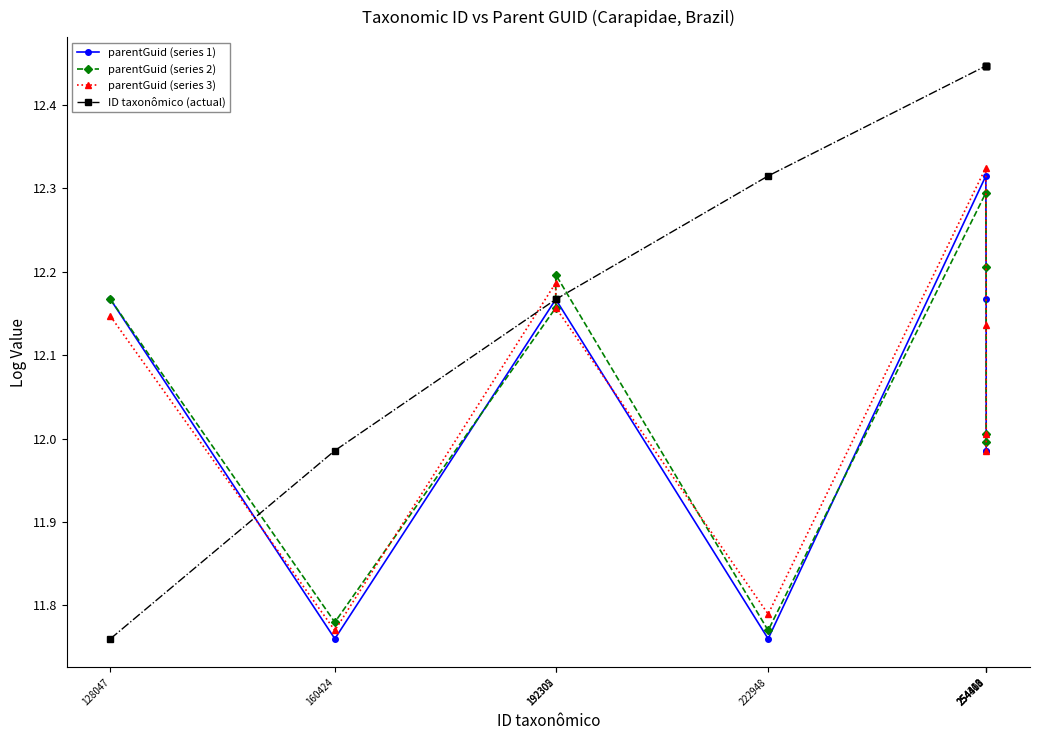

Where does the parentGuid (series 3) series first go above 12?

128047